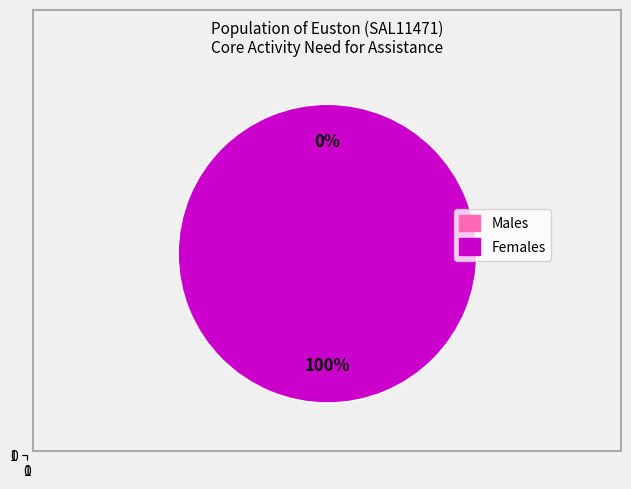

What is the total percentage of Females and Males?

100.0%